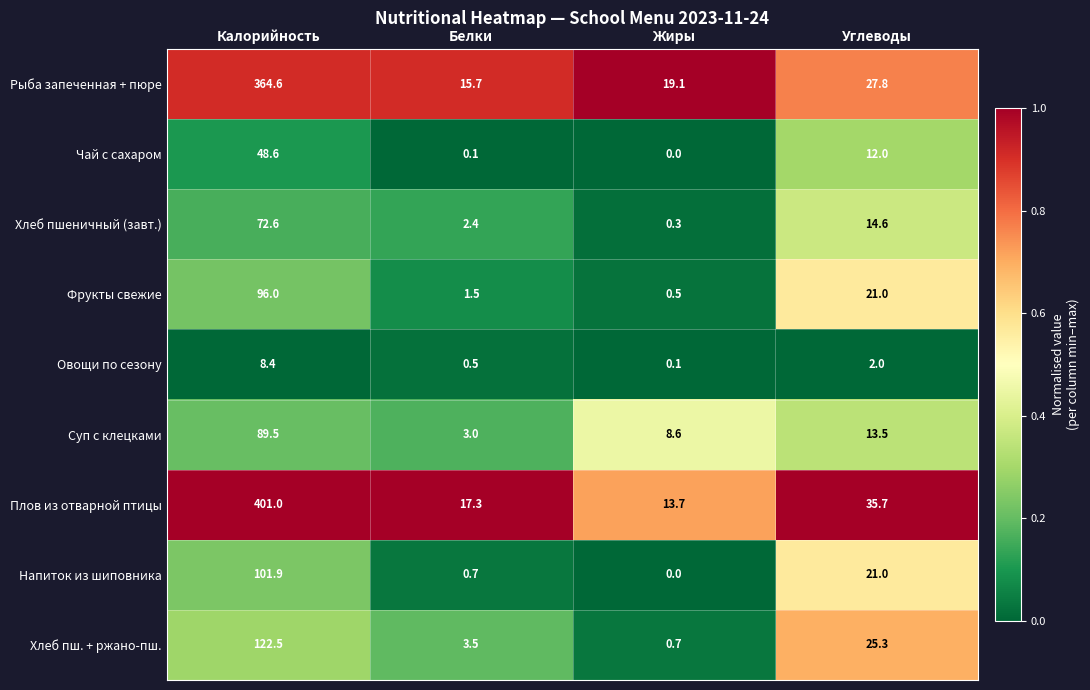

What is the approximate value of Овощи по сезону at Углеводы?

2.0